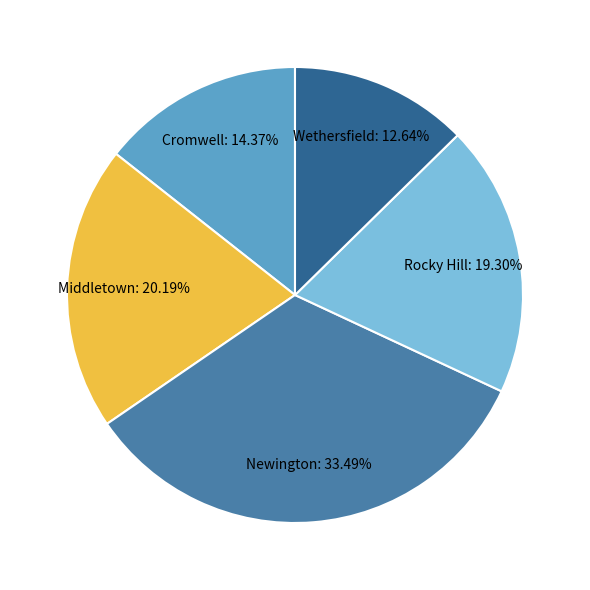

What percentage is the Newington slice, to the nearest percent?

33%